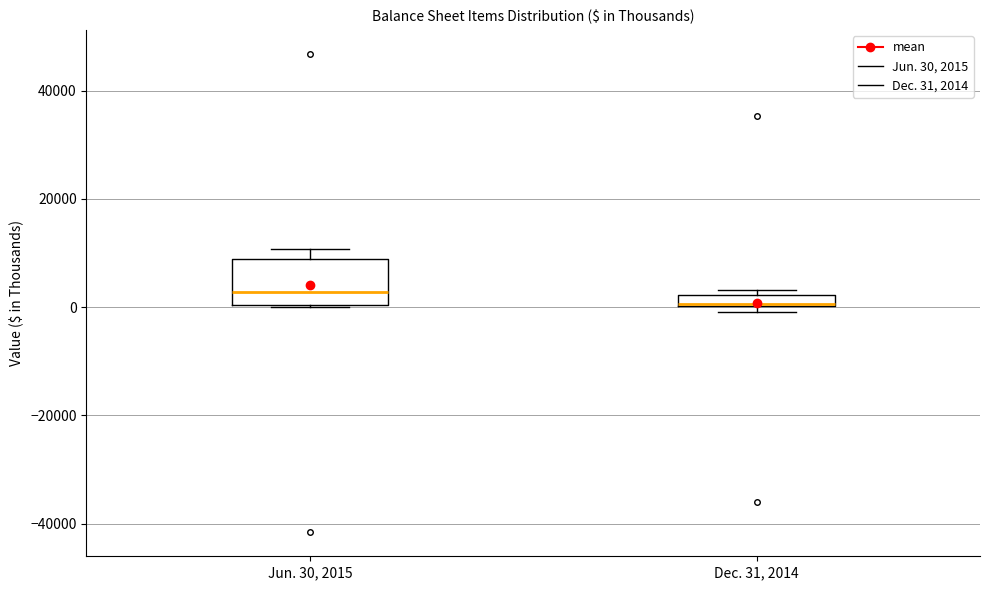

Which box has the highest median line?

Jun. 30, 2015